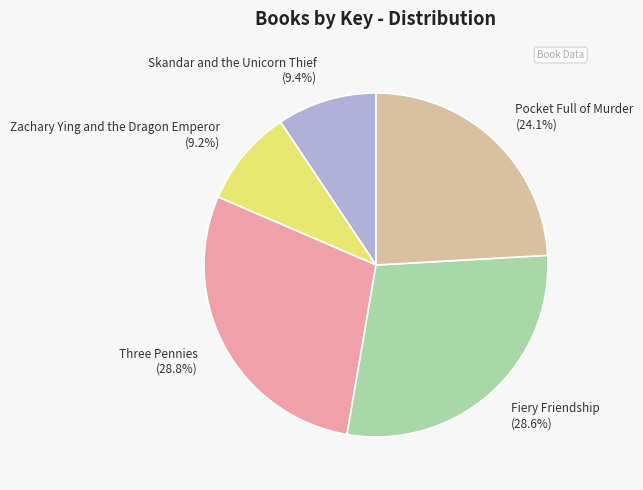

Approximately how many times larger is the value at Three Pennies (28.8%) compared to Fiery Friendship (28.6%)?

1.0